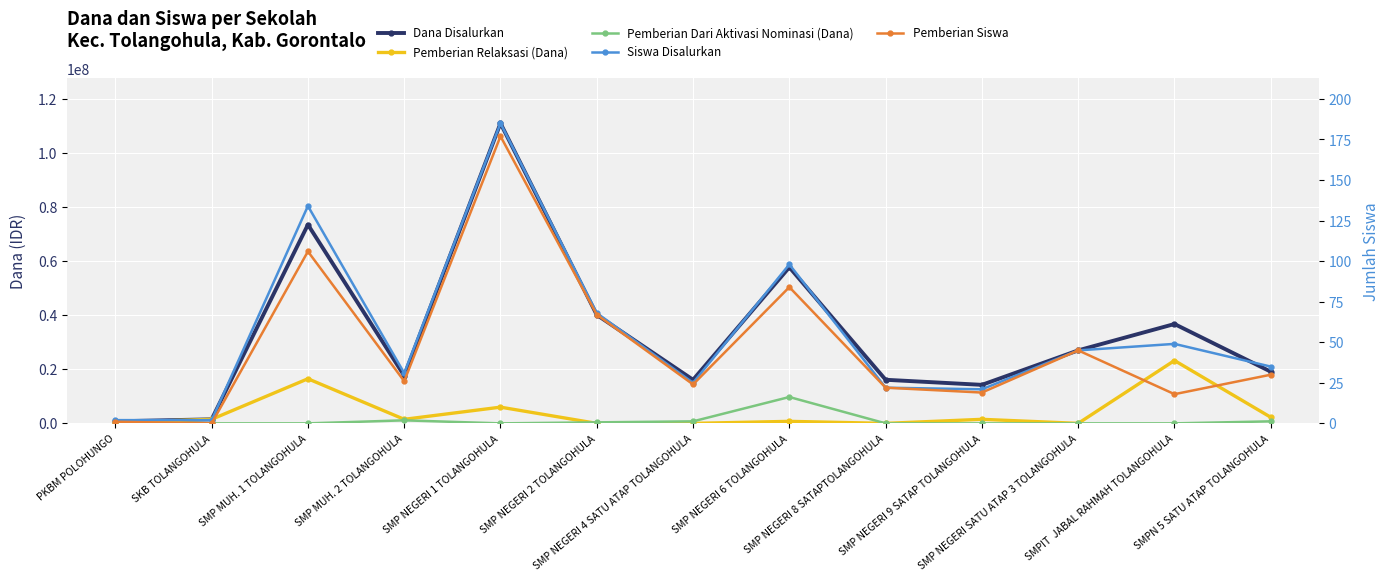

Reading left to right, list all the values displayed in this chart.

Dana Disalurkan: 750000	1500000	73500000	17625000	111000000	40125000	16125000	57750000	16125000	14250000	27000000	36750000	19125000
Pemberian Relaksasi (Dana): 375000	1500000	16500000	1500000	6000000	0	0	750000	0	1500000	0	23250000	2250000
Pemberian Dari Aktivasi Nominasi (Dana): 0	0	0	1125000	0	375000	750000	9750000	0	0	0	0	750000
Siswa Disalurkan: 2	2	134	31	185	68	25	98	22	21	45	49	35
Pemberian Siswa: 1	0	106	26	177	67	24	84	22	19	45	18	30